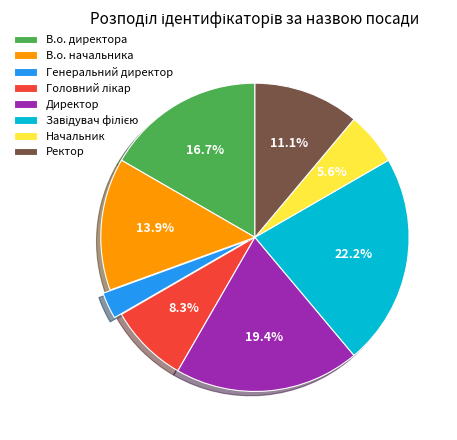

True or false: Генеральний директор accounts for 3% of the total.

True